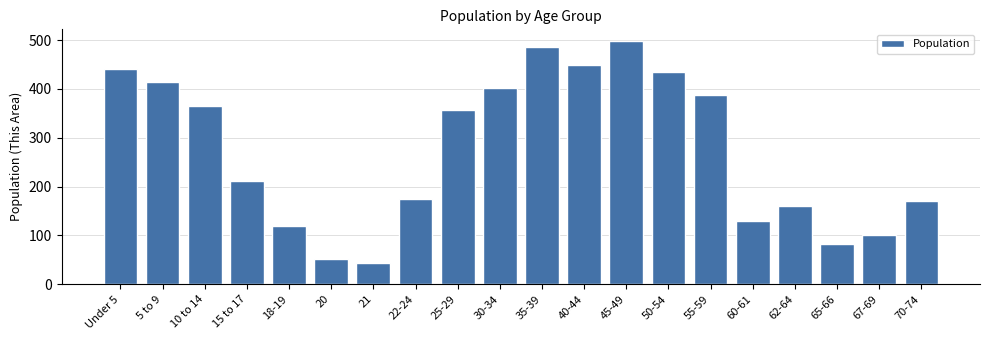

Reading left to right, extract all data points from this chart.

Under 5=440	5 to 9=414	10 to 14=365	15 to 17=211	18-19=120	20=52	21=43	22-24=175	25-29=357	30-34=401	35-39=486	40-44=449	45-49=497	50-54=434	55-59=387	60-61=129	62-64=160	65-66=82	67-69=100	70-74=170